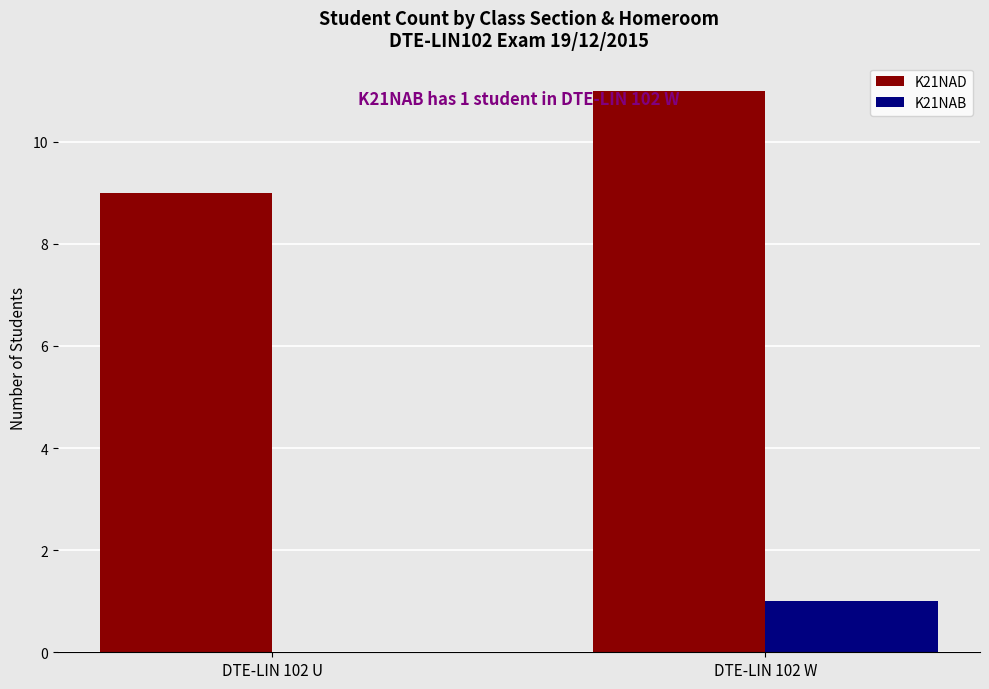

Does the chart contain stacked bars?

No